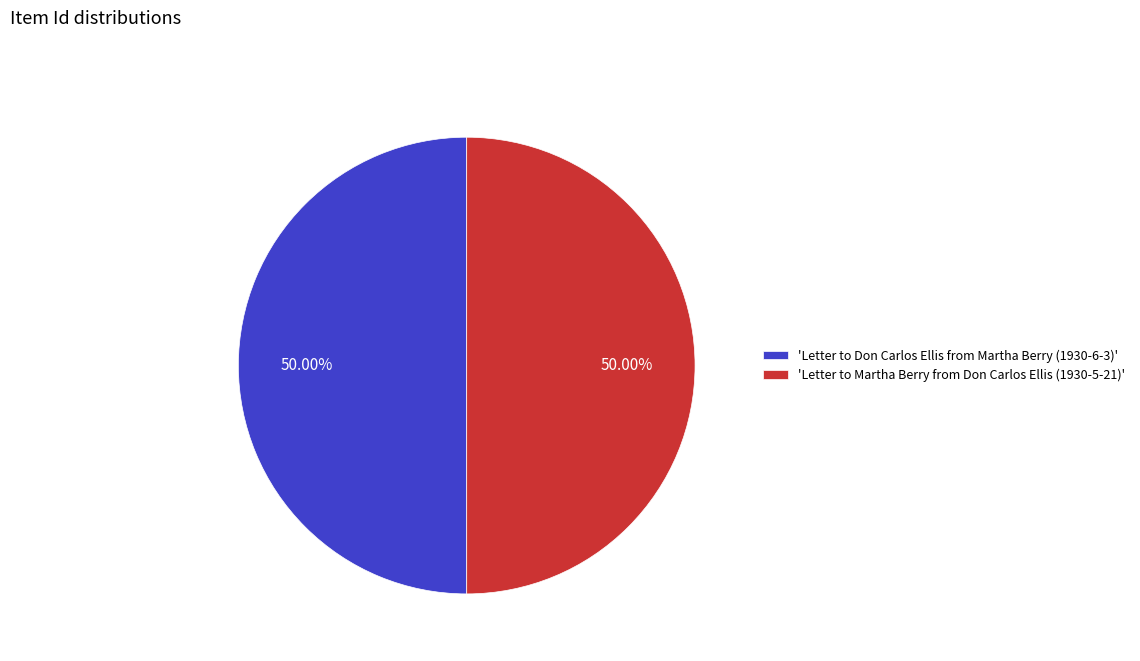

Is the sum of 'Letter to Martha Berry from Don Carlos Ellis (1930-5-21)' and 'Letter to Don Carlos Ellis from Martha Berry (1930-6-3)' greater than half?

Yes